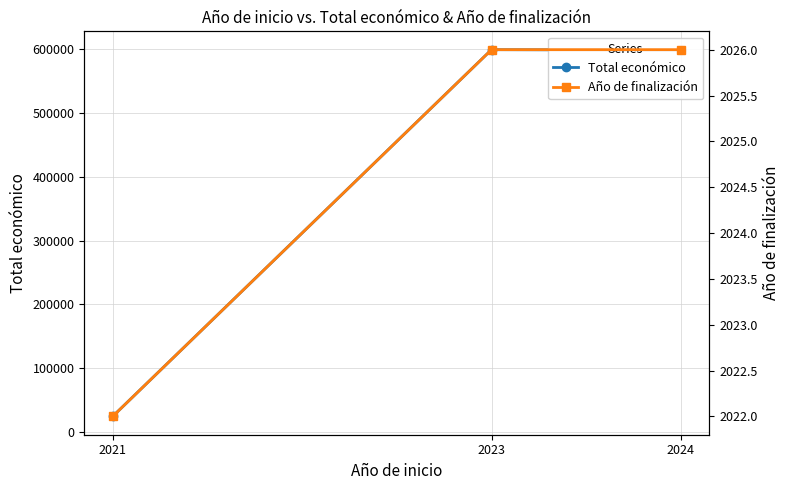

Which series changed the most between 2021 and 2023?

Total económico